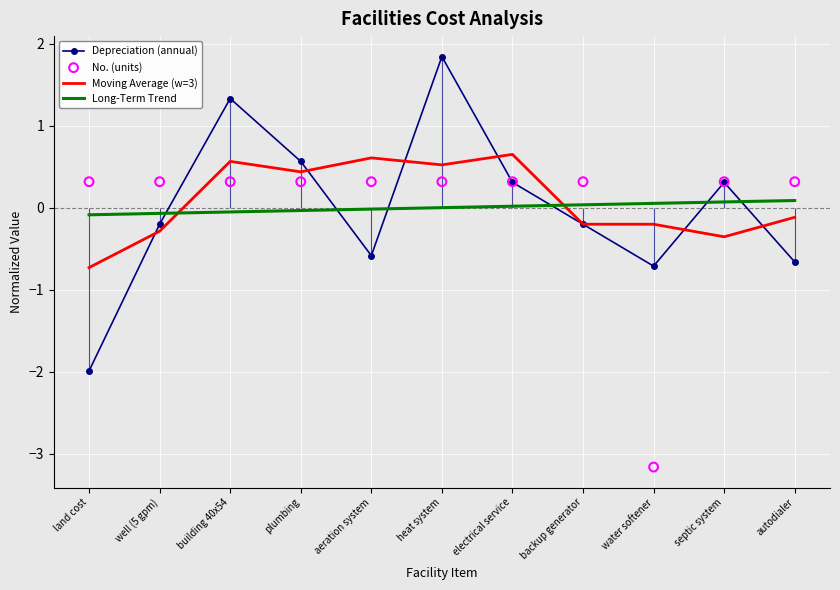

What are all the series names shown in the legend?

Depreciation (annual), Moving Average (w=3), Long-Term Trend, No. (units)